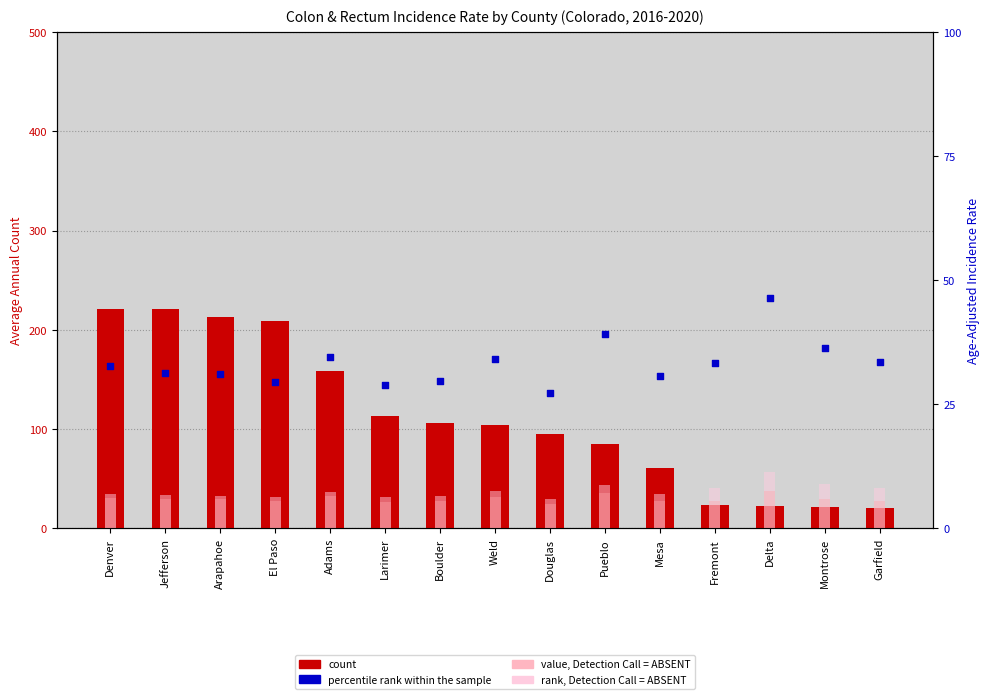

Is the value of value, Detection Call = ABSENT at Denver greater than the value of percentile rank within the sample at Mesa?

Yes